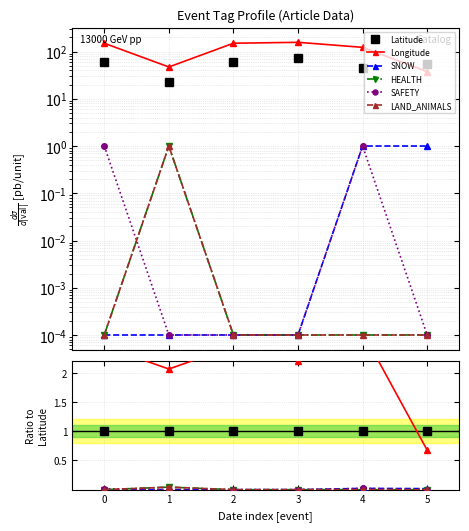

Which series has the largest range (max minus min)?

Longitude